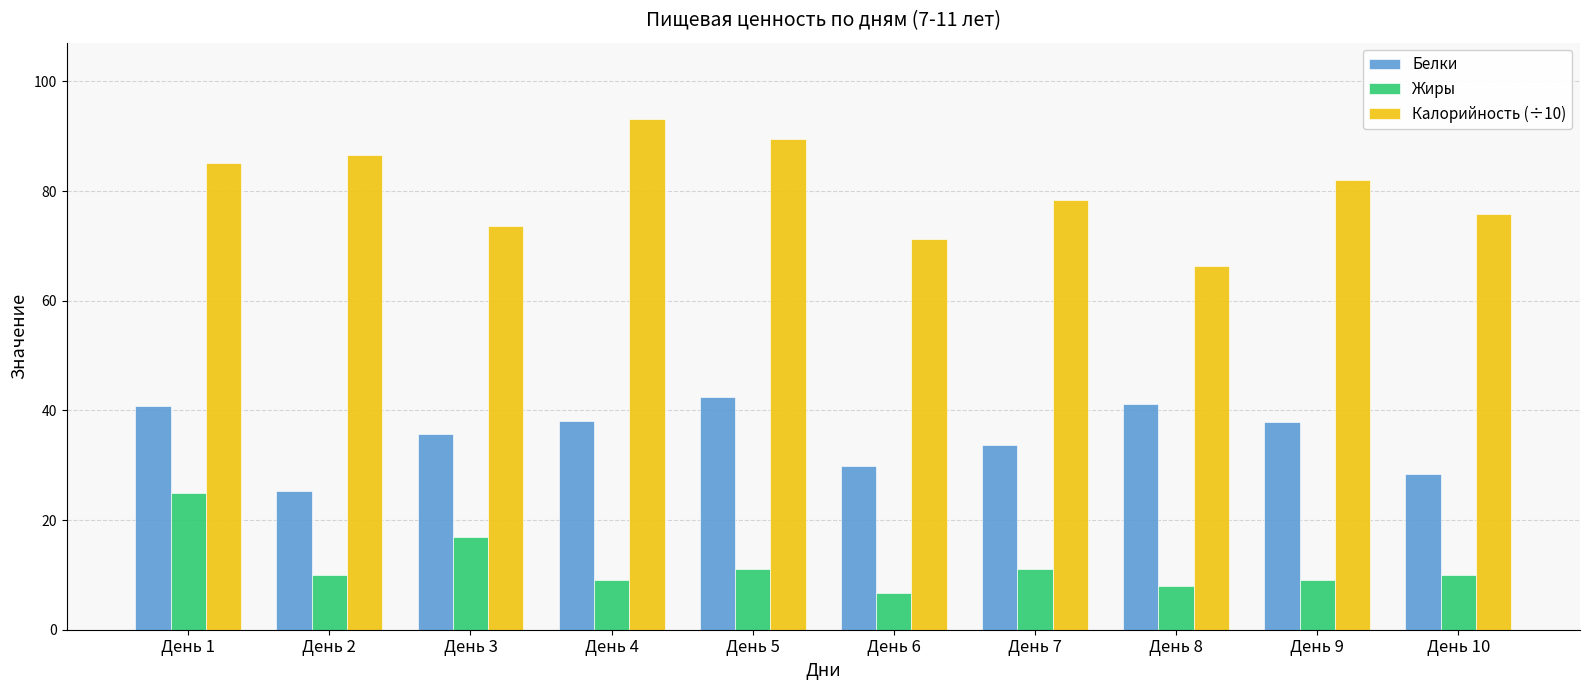

What is the difference between the highest and lowest values at День 3?

56.7